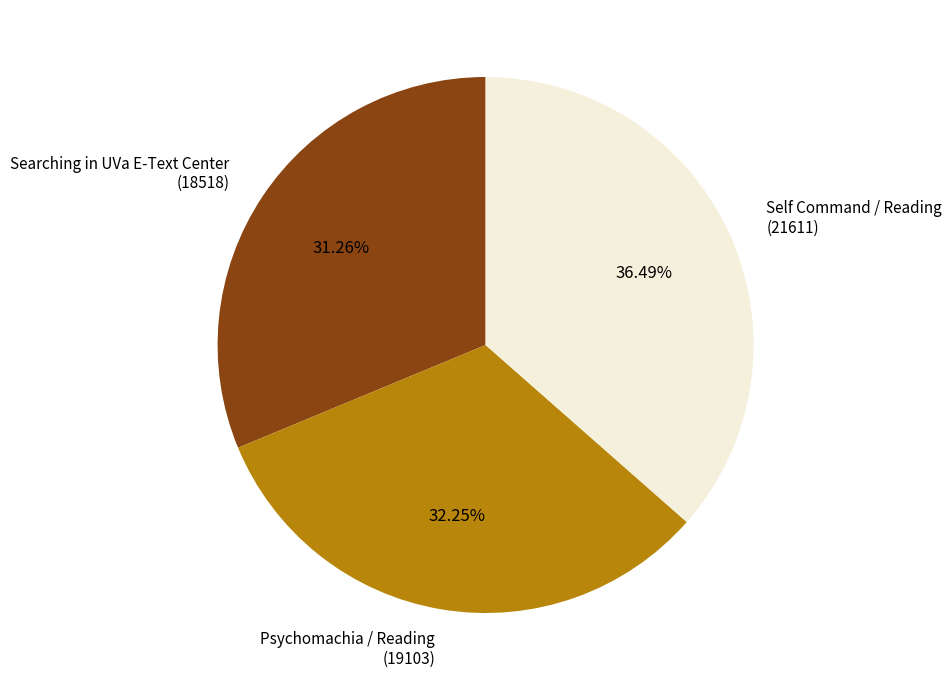

Rank the categories by value from lowest to highest.

Searching in UVa E-Text Center (18518), Psychomachia / Reading (19103), Self Command / Reading (21611)